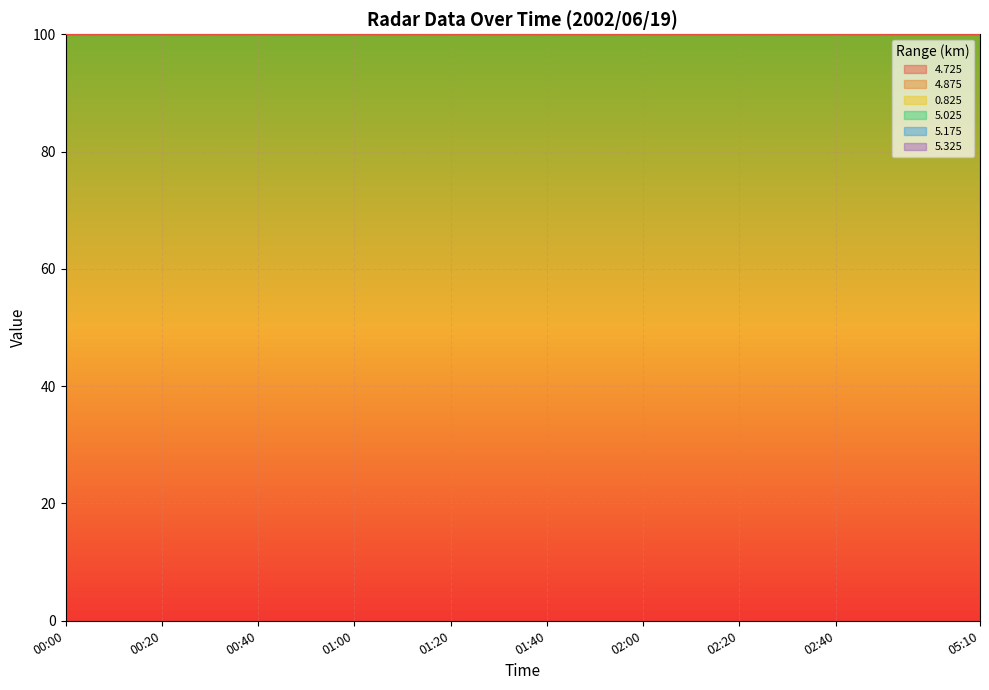

At which label is 0.825 closest to 499?

05:10